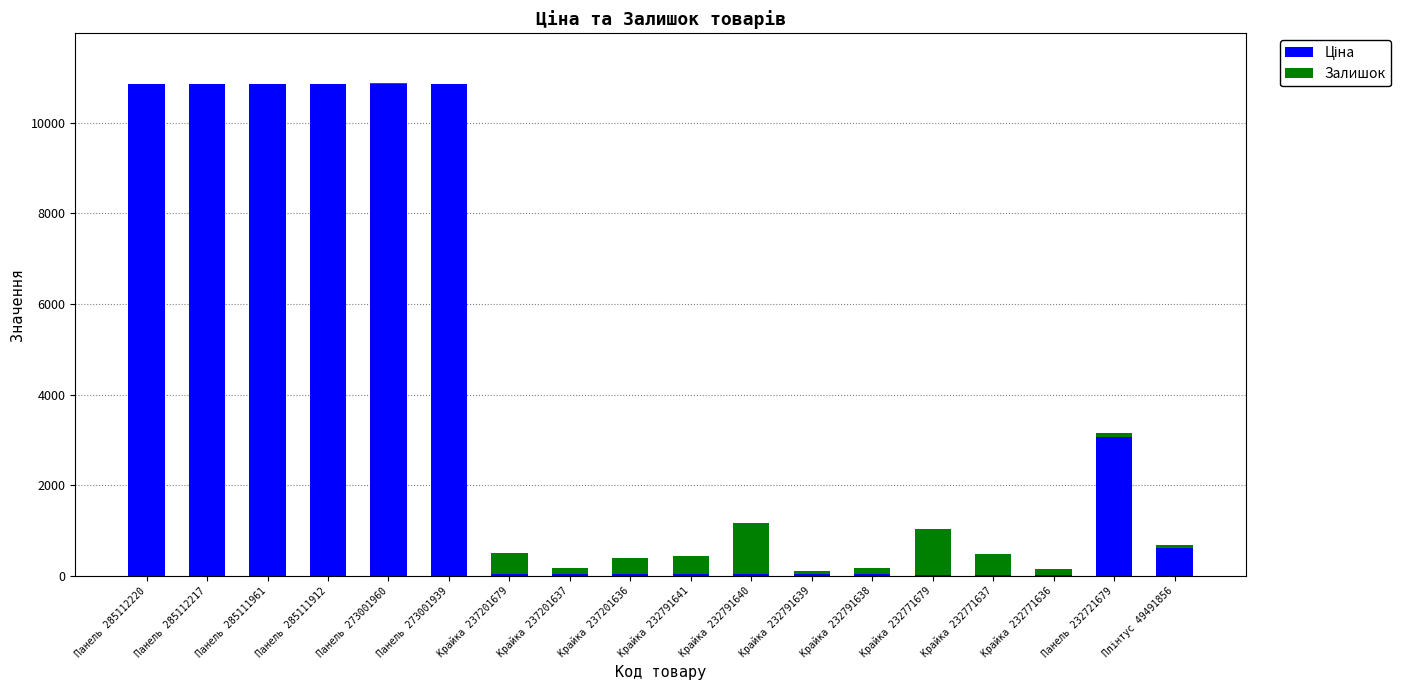

What is the total value across all series at Панель 285112217?

10857.1